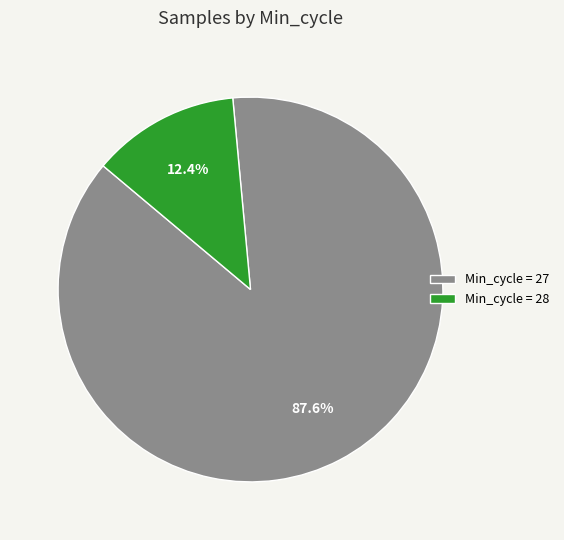

Which category has the smallest portion of the pie?

Min_cycle = 28